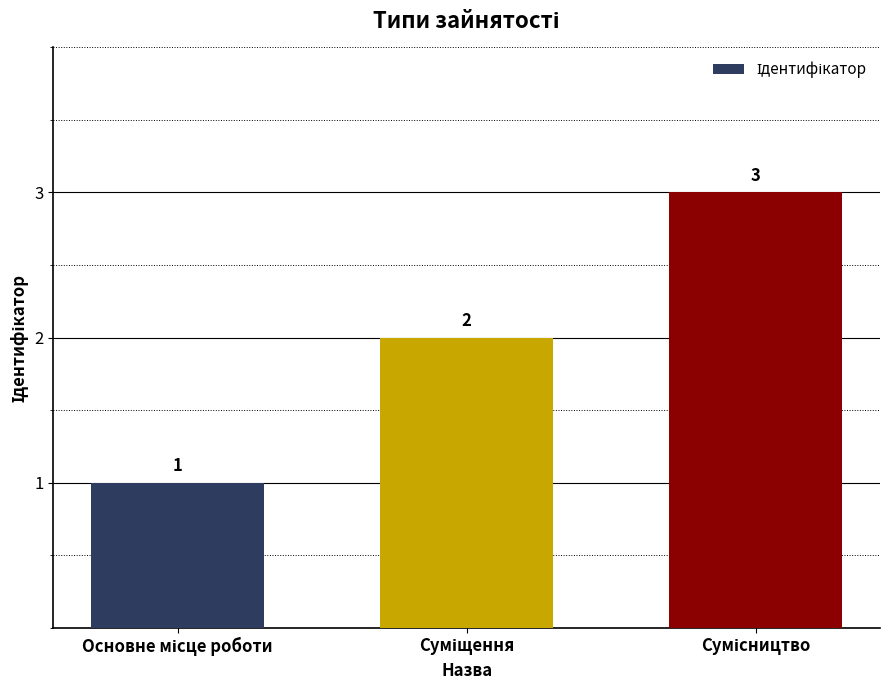

What is the value of the 1st bar from the left?

1